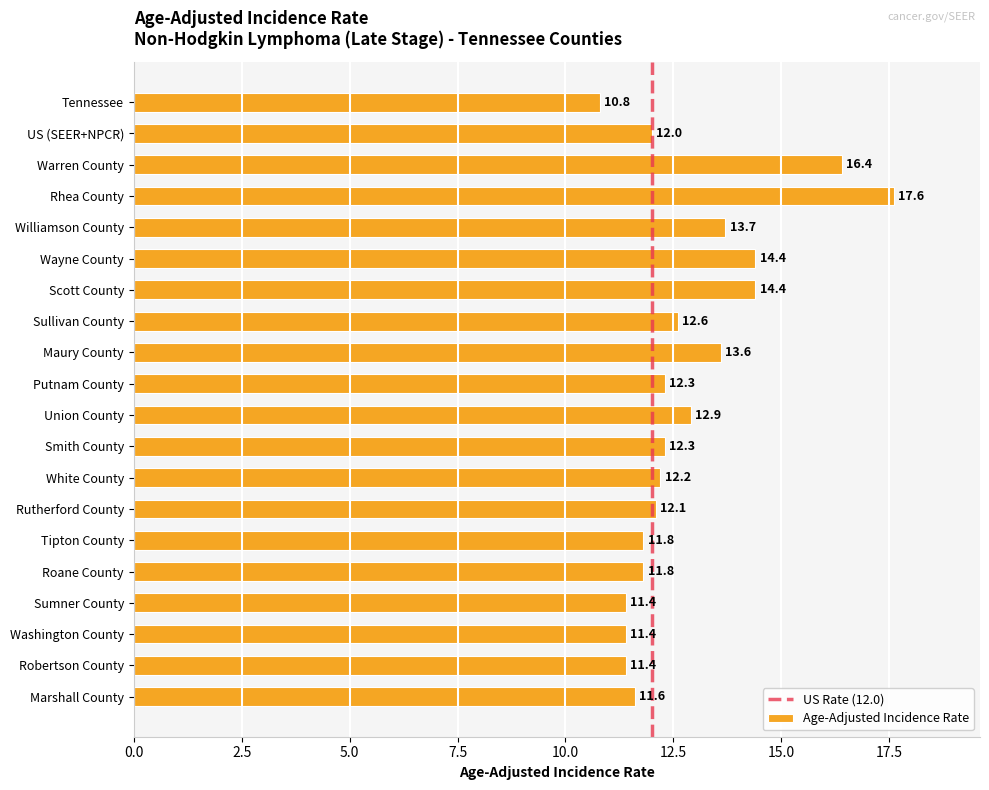

What is the value of the 11th bar from the top?

12.9